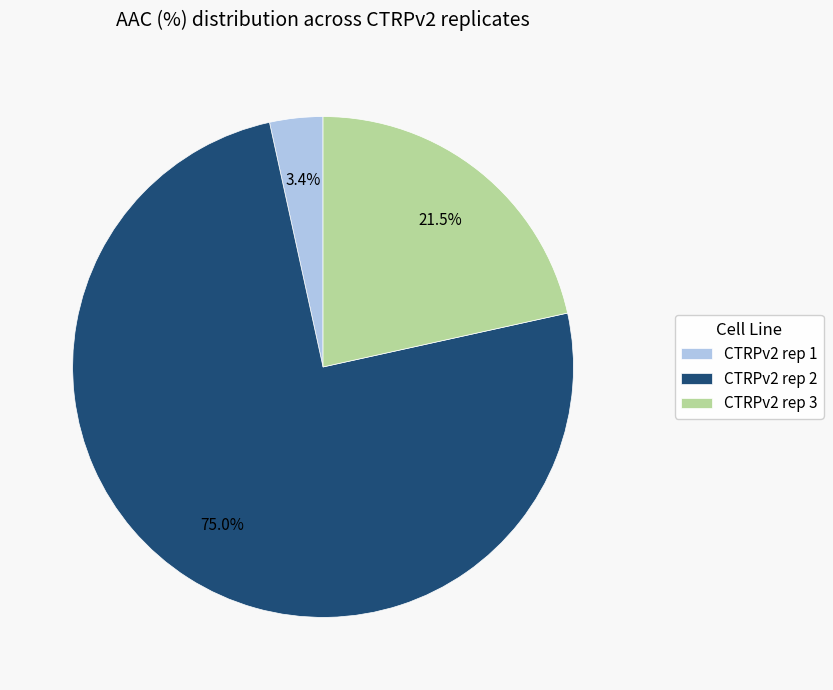

To the nearest percent, what percentage of the pie is CTRPv2 rep 1?

3%